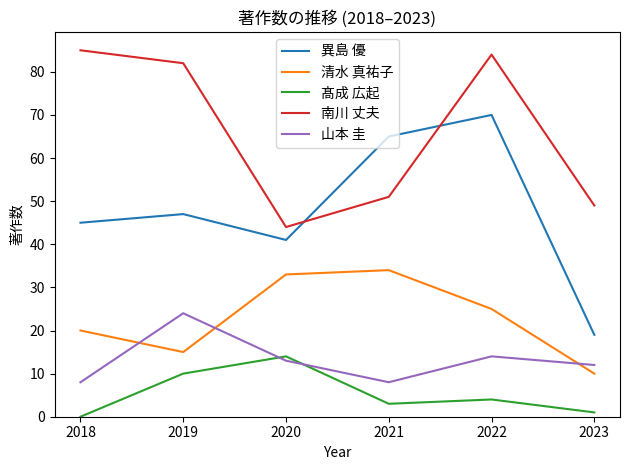

What is the difference between the highest and lowest values at 2021?

62